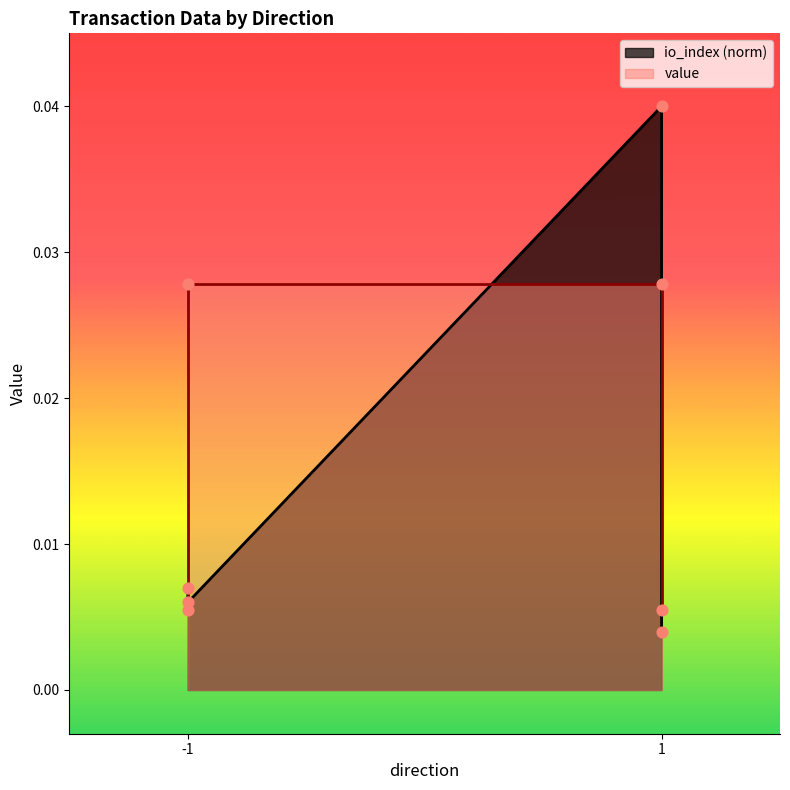

At which category is the sum across all series the highest?

1